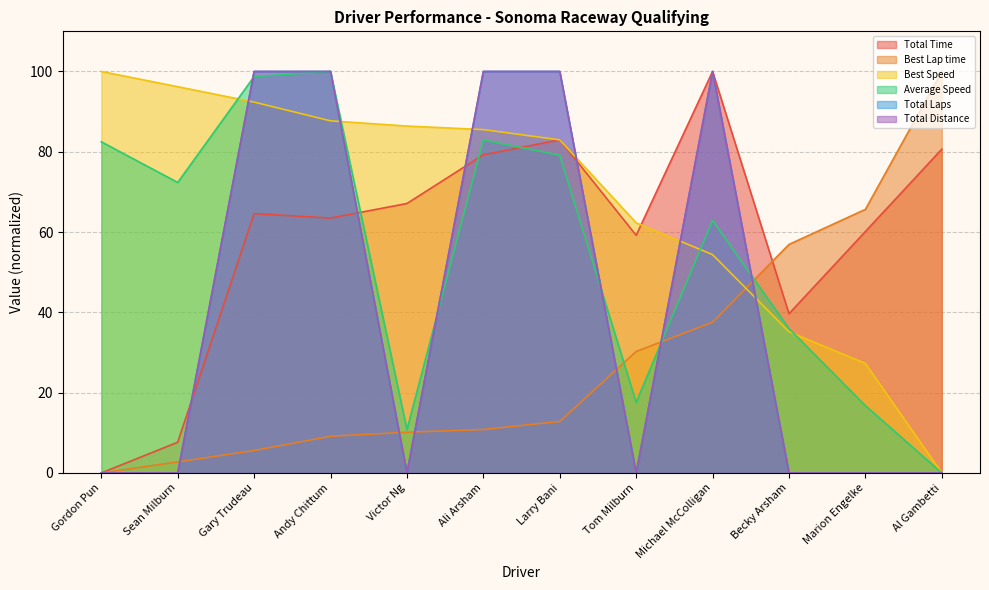

Reading left to right, transcribe all the data shown in this chart.

Total Time: 0.0	7.6	64.6	63.5	67.1	79.3	83.0	59.2	100.0	39.7	60.1	80.6
Best Lap time: 0.0	2.8	5.6	9.1	10.1	10.8	12.8	30.3	37.6	56.9	65.7	100.0
Best Speed: 100.0	96.2	92.4	87.7	86.4	85.5	83.0	62.3	54.4	35.2	27.3	0.0
Average Speed: 82.5	72.4	98.7	100.0	10.8	82.9	79.1	17.6	62.9	36.0	16.8	0.0
Total Laps: 0.0	0.0	100.0	100.0	0.0	100.0	100.0	0.0	100.0	0.0	0.0	0.0
Total Distance: 0.0	0.0	100.0	100.0	0.0	100.0	100.0	0.0	100.0	0.0	0.0	0.0